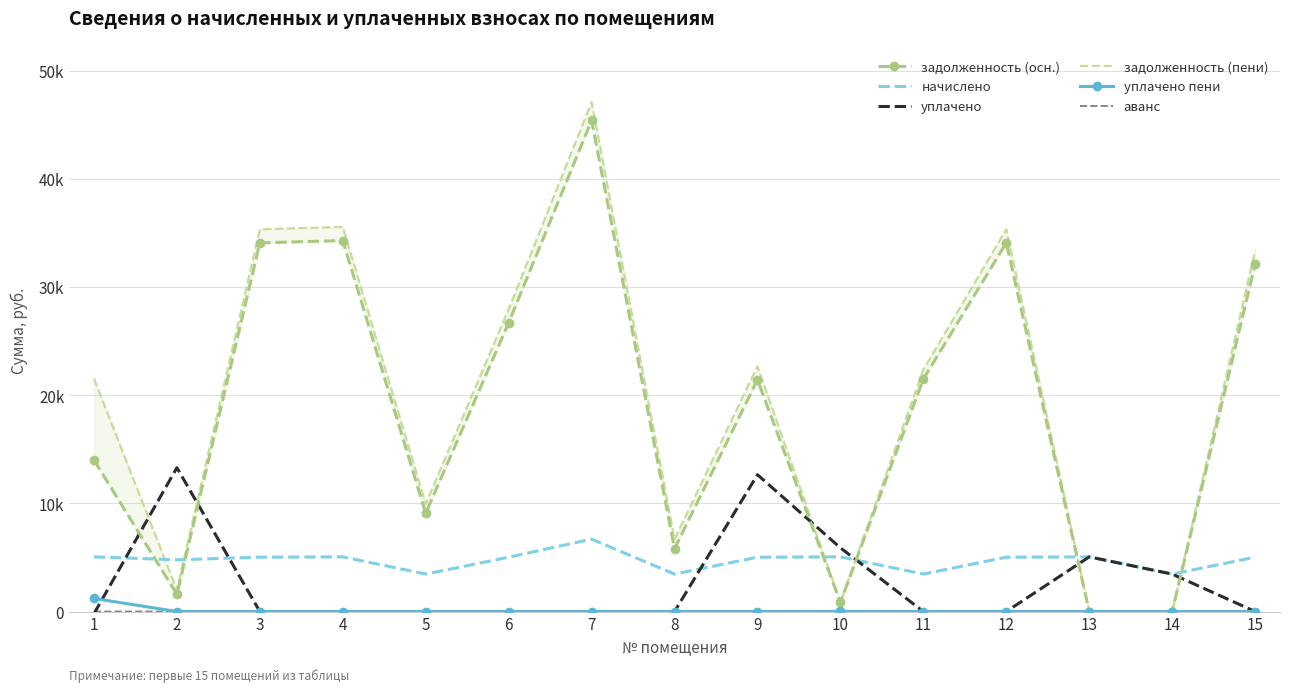

What is the minimum value shown in the chart?

-208.5